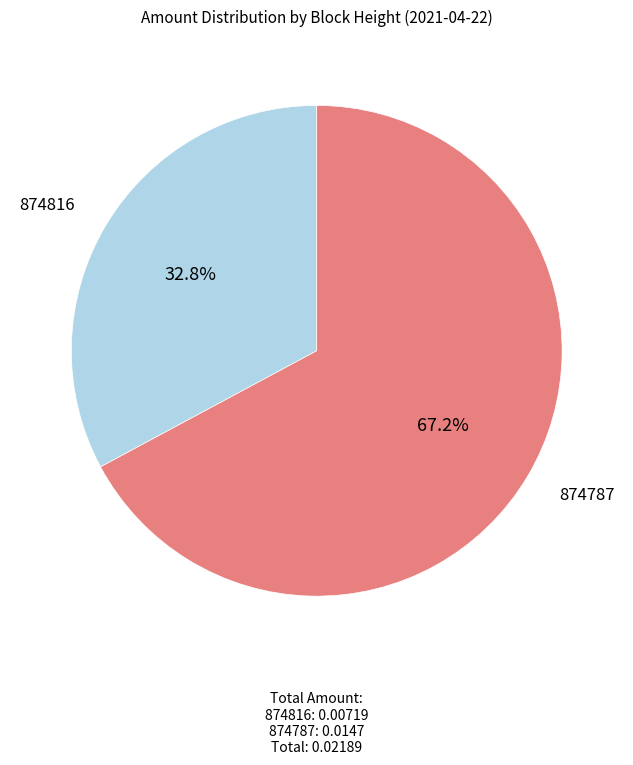

Is there a majority slice in this chart?

Yes